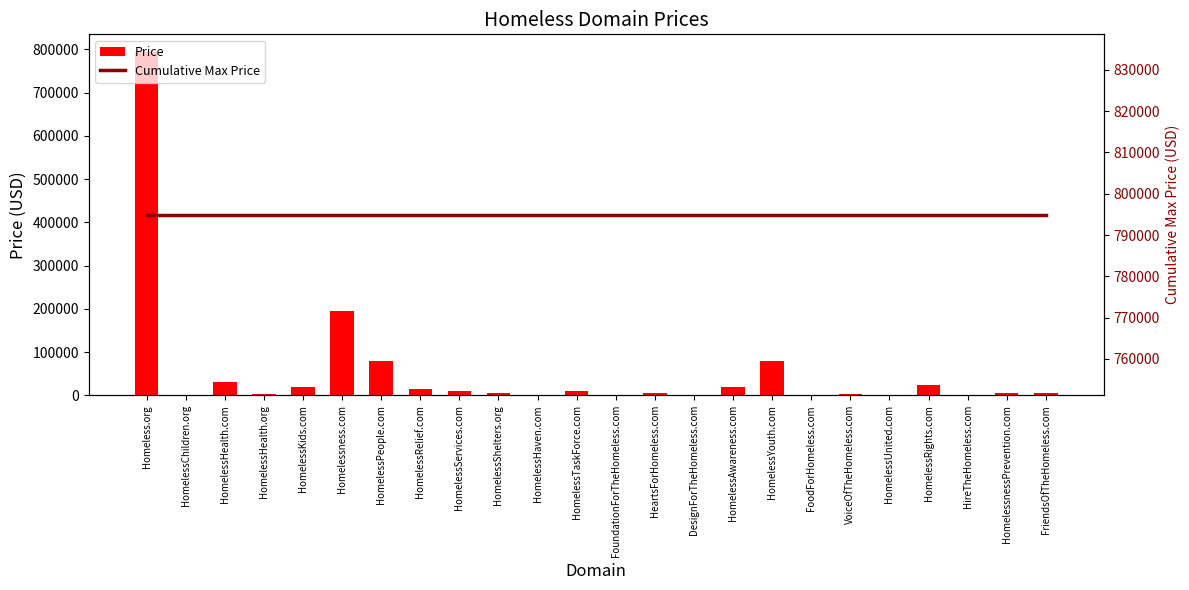

The value of Price at HireTheHomeless.com is 1888. True or false?

True